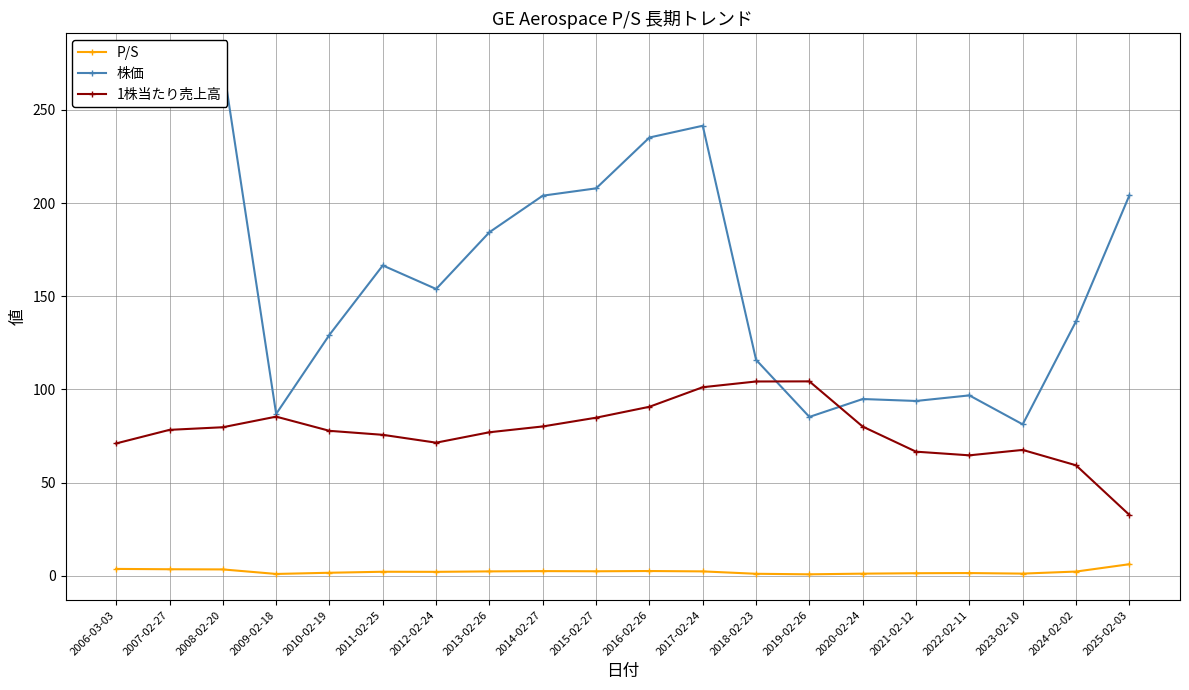

What is the difference between the highest and lowest values at 2014-02-27?

201.5